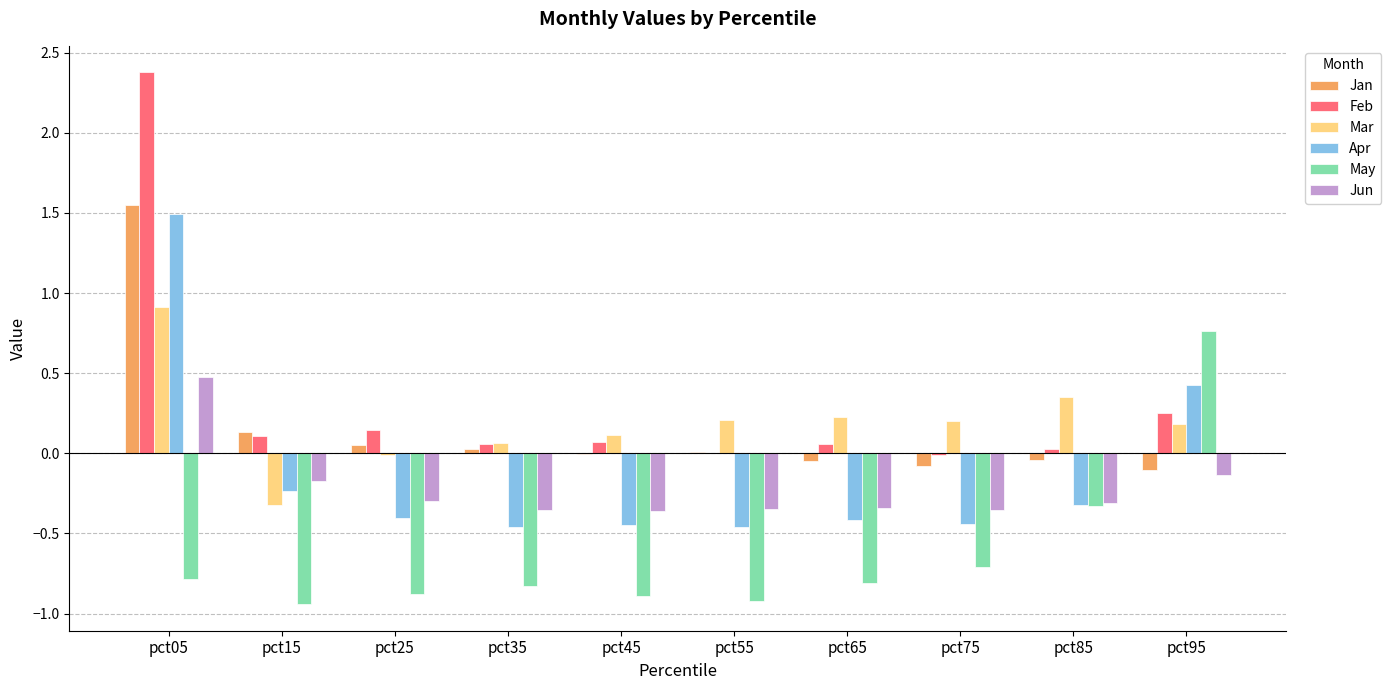

Count the number of categories in the chart.

10